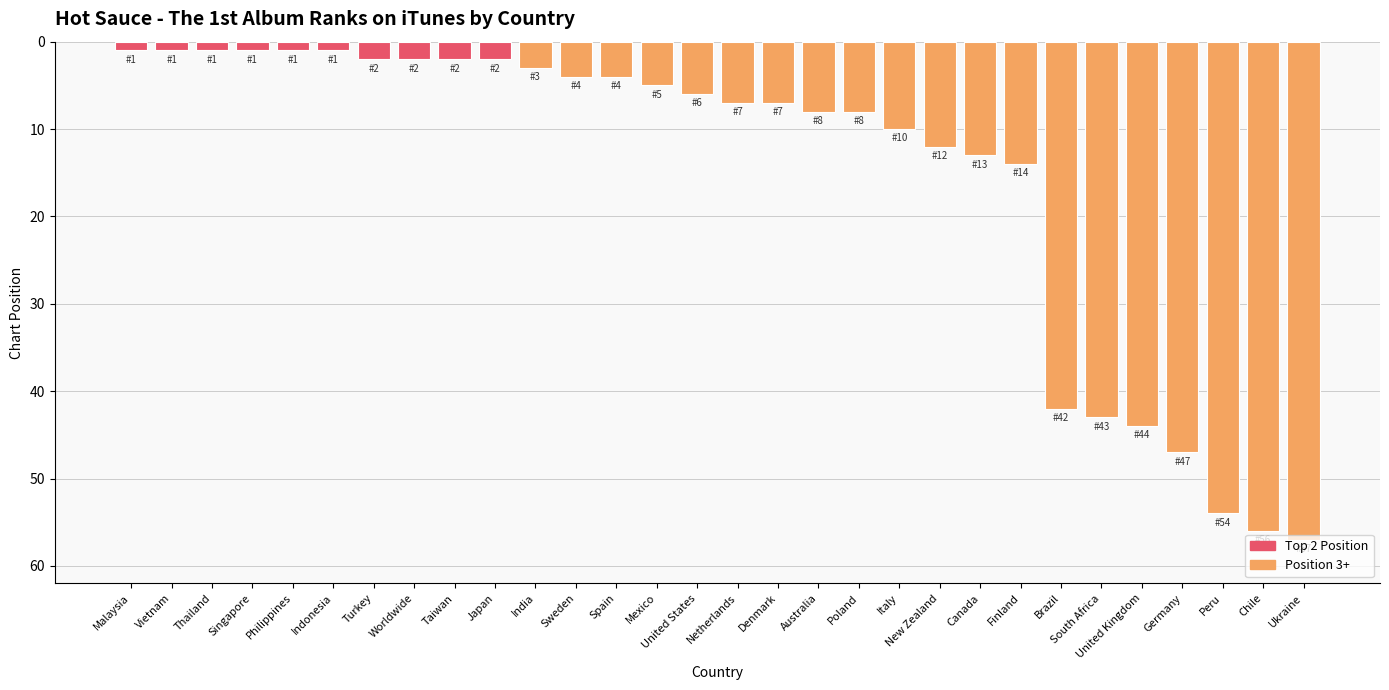

Are the bars grouped side by side (vs. stacked)?

No